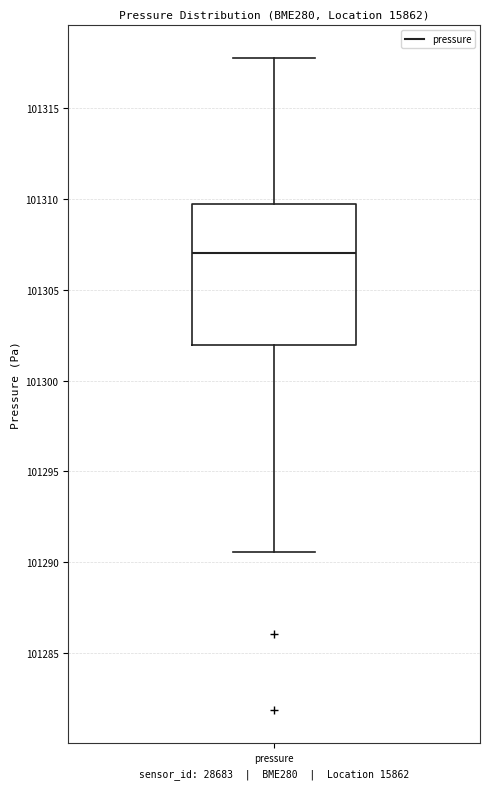

Where does the upper whisker of the box for pressure end on the y-axis? The values are not printed on the chart, so give them approximately, as read against the axis.

101318.0